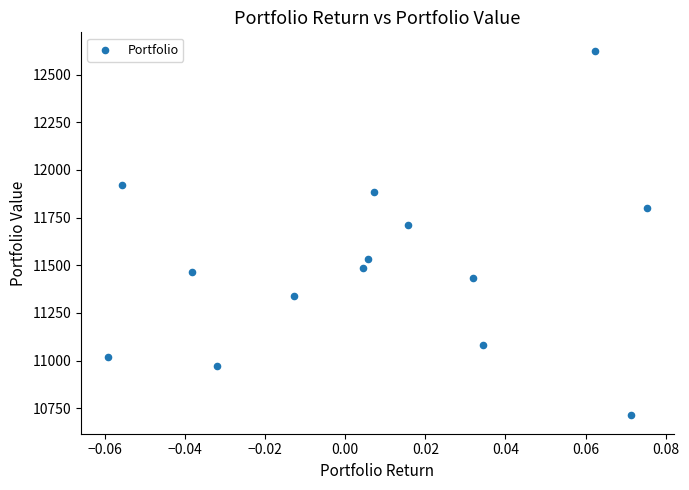

What is the range of Y values (max minus min)?

1913.9